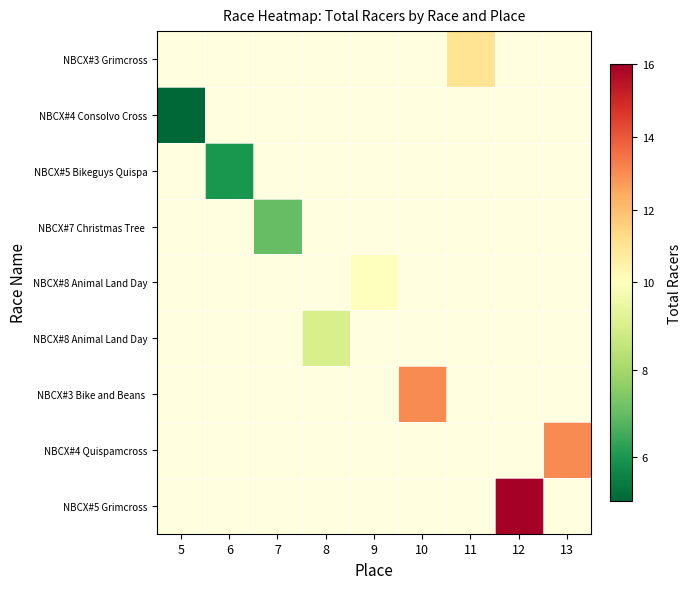

What is the maximum value shown in the chart?

16.0